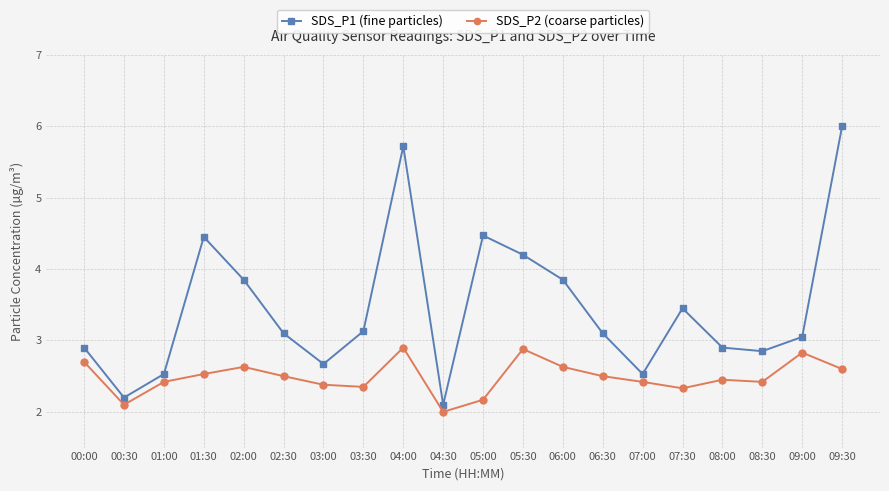

True or false: SDS_P1 (fine particles) and SDS_P2 (coarse particles) cross at least once.

False